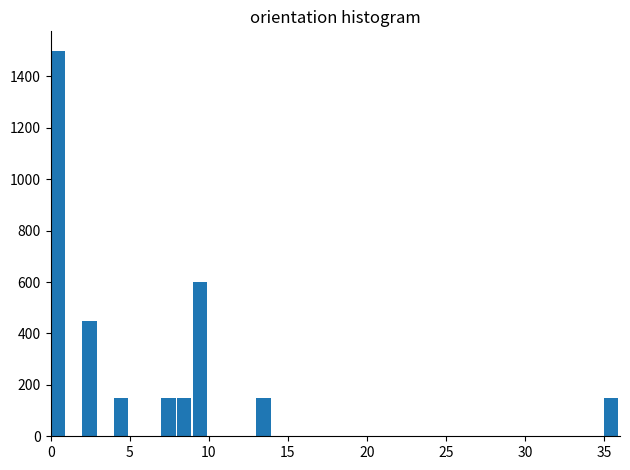

Around what value on the x-axis is the tallest bar? Give the approximate position of its centre, as read against the axis.

0.5